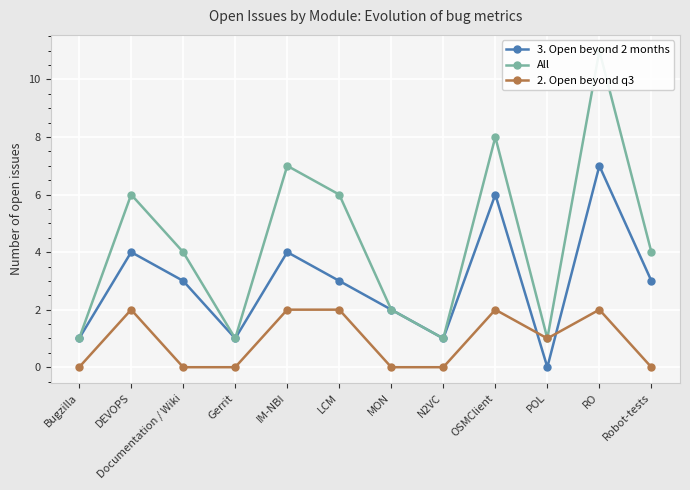

How many 2. Open beyond q3 values are between 0 and 2?

12